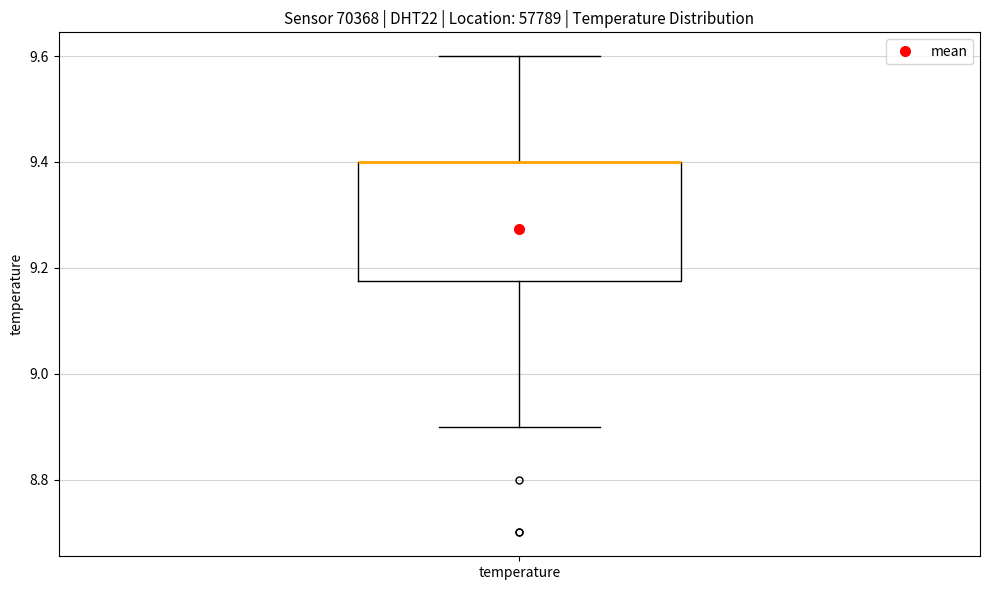

Where does the lower whisker of the box for temperature end on the y-axis? The values are not printed on the chart, so give them approximately, as read against the axis.

8.90